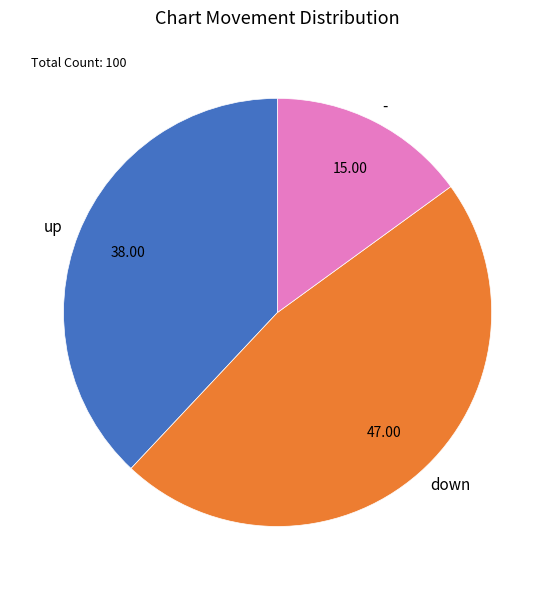

What is the ratio of the value at up to the value at -?

2.5